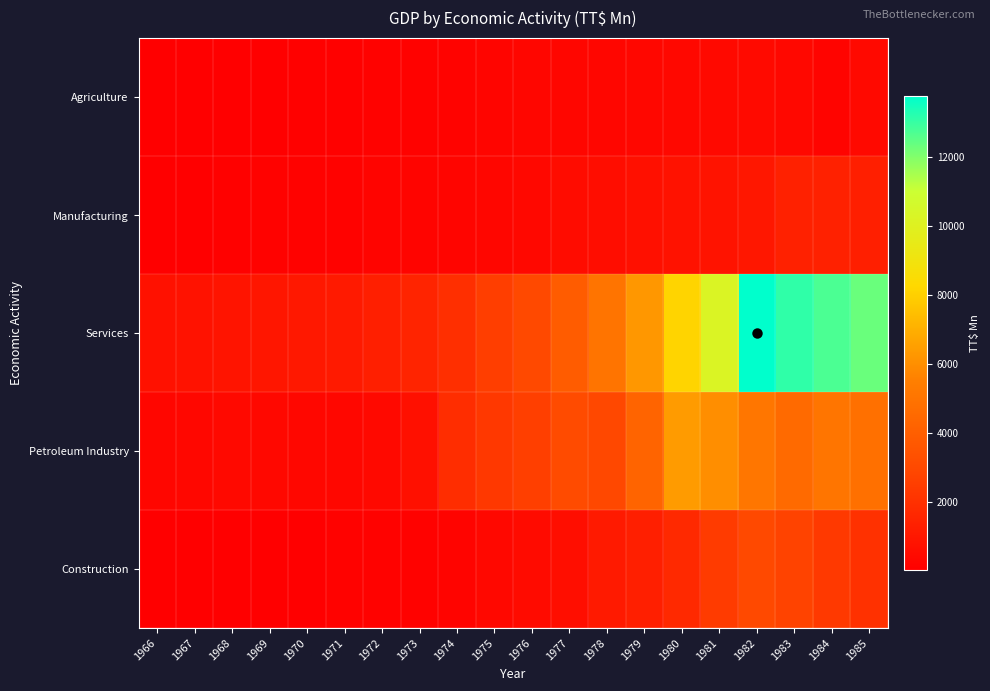

Which series has the largest total across all categories?

Services